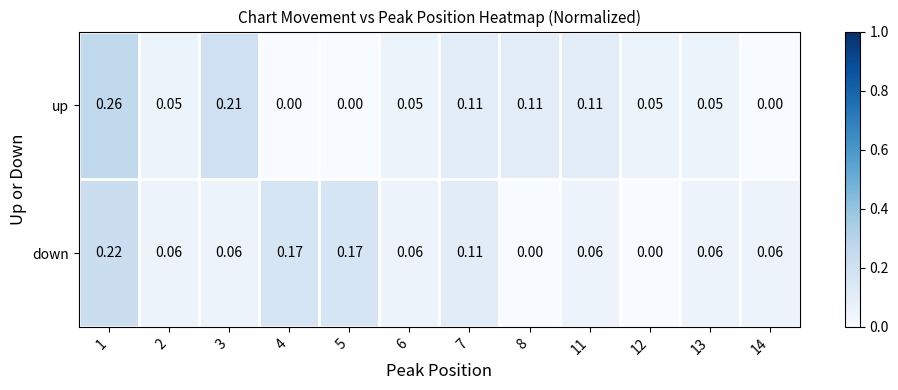

Which series has the widest spread of values?

up